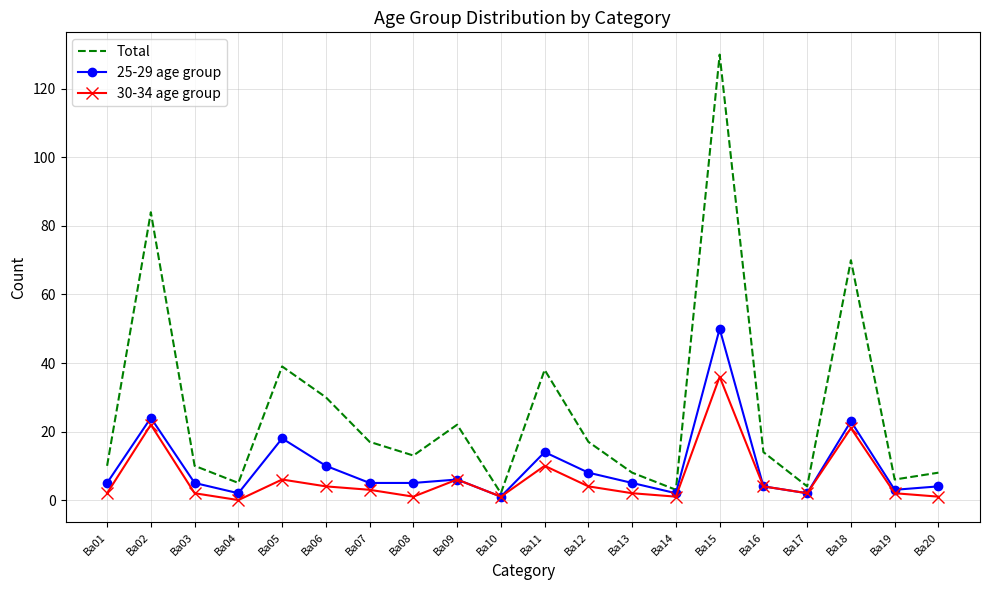

What is the greatest value displayed?

130